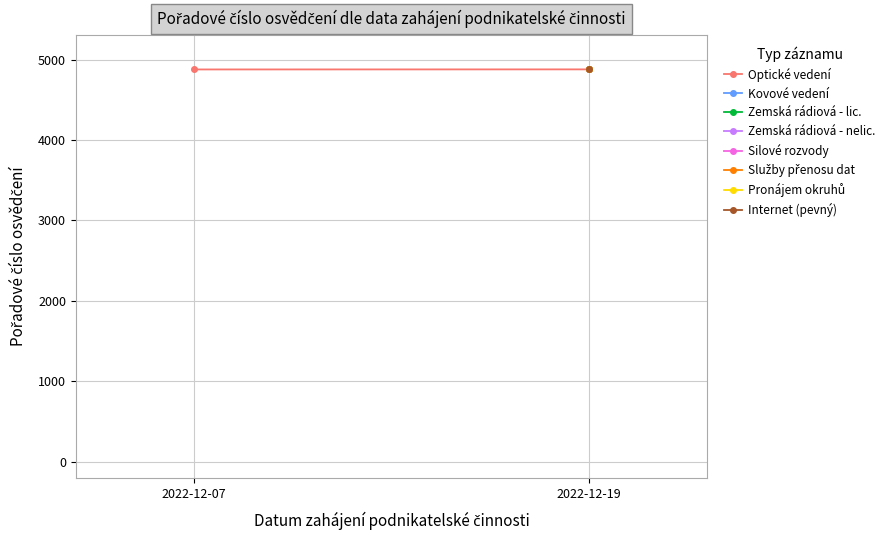

Is this an area chart (filled region under the line)?

No